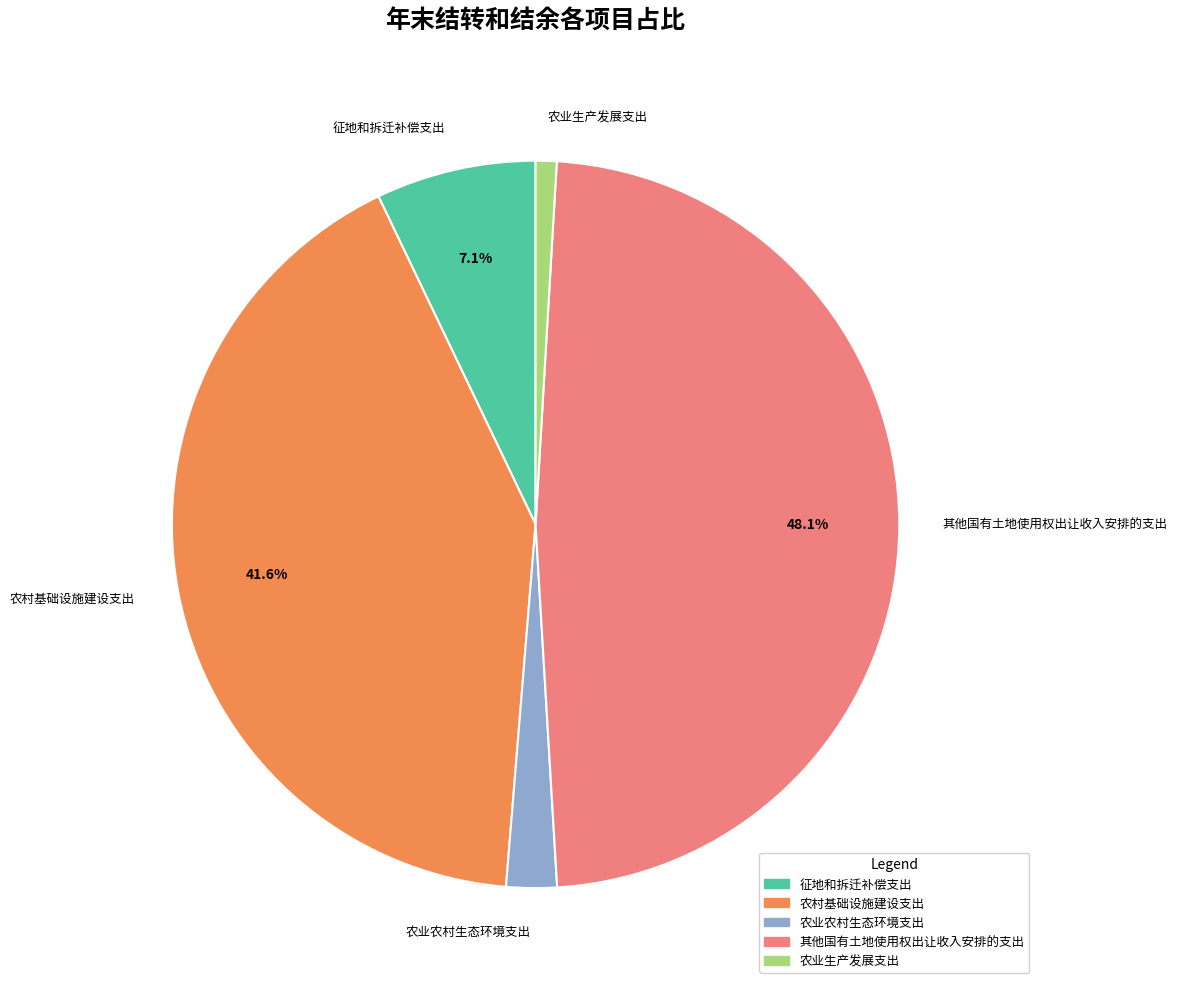

What percentage is the 农业农村生态环境支出 slice, to the nearest percent?

2%